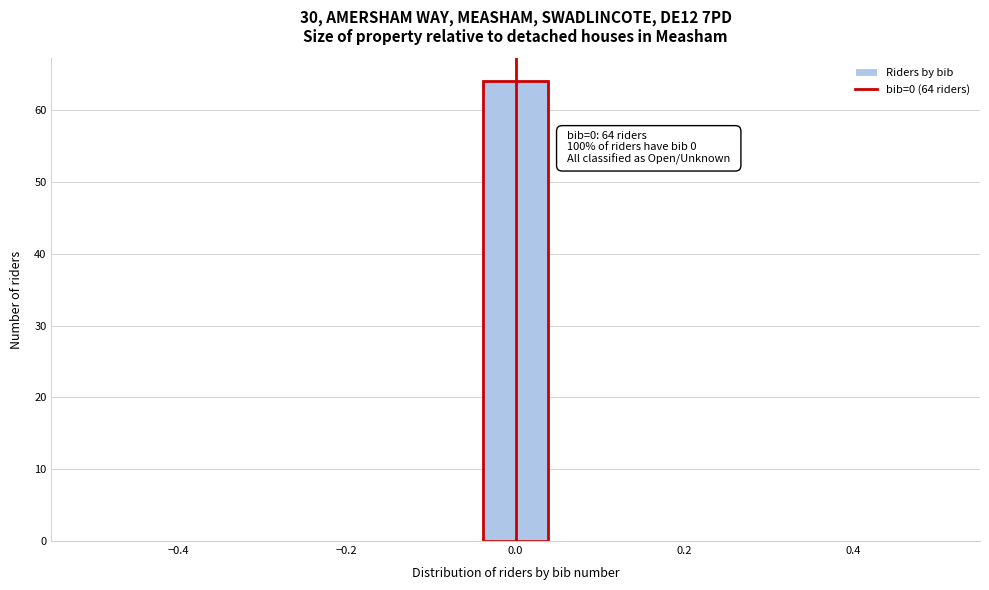

Around what value on the x-axis is the tallest bar? Give the approximate position of its centre, as read against the axis.

0.00